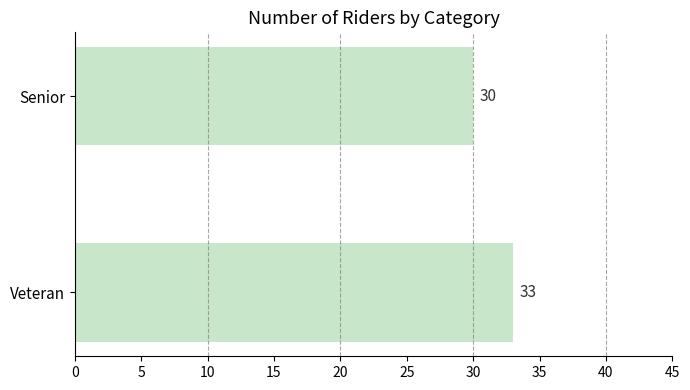

Reading bottom to top, list all the values displayed in this chart.

33	30